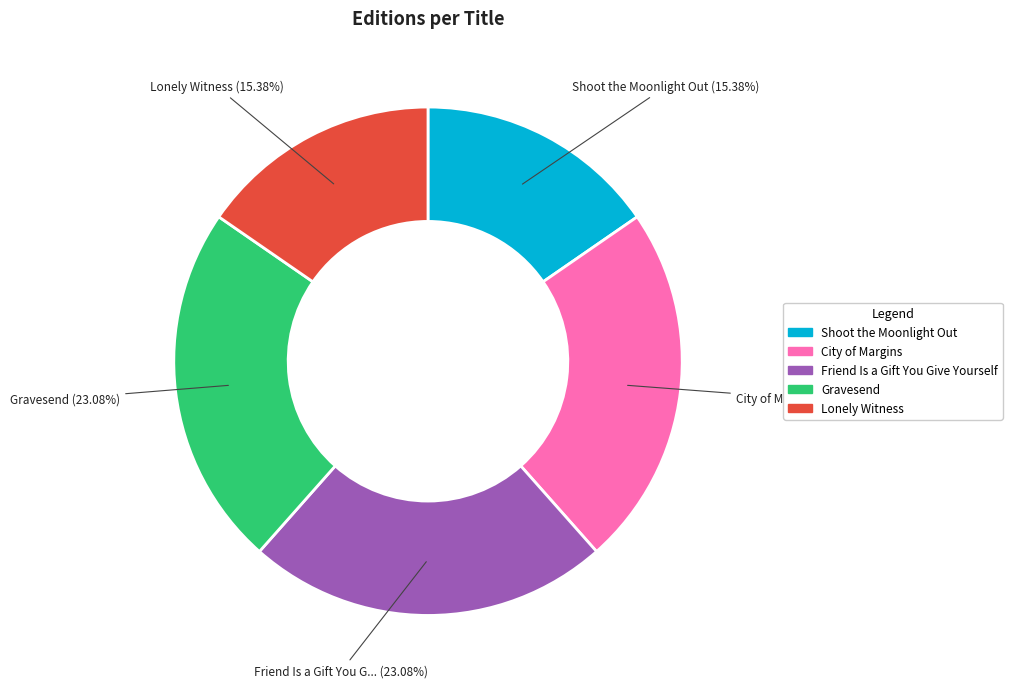

True or false: Gravesend accounts for 23% of the total.

True